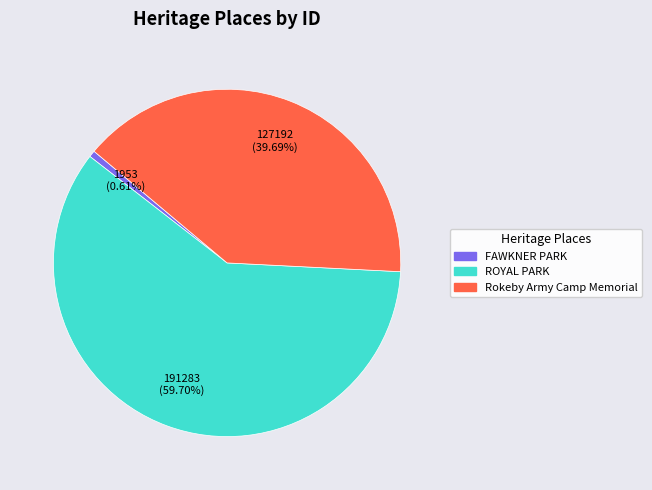

Does any single category account for the majority?

Yes